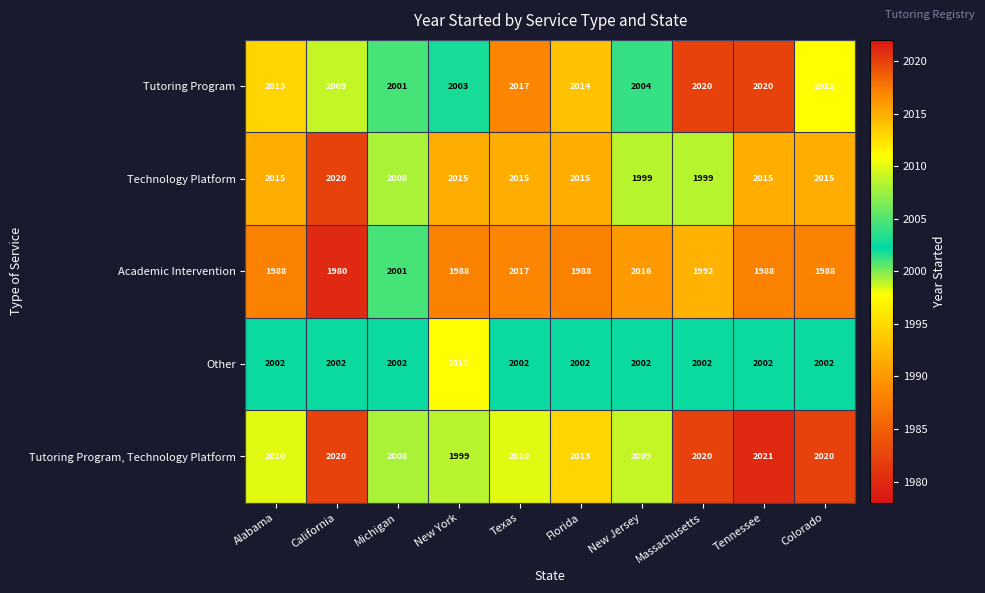

Which series has the largest range (max minus min)?

Academic Intervention